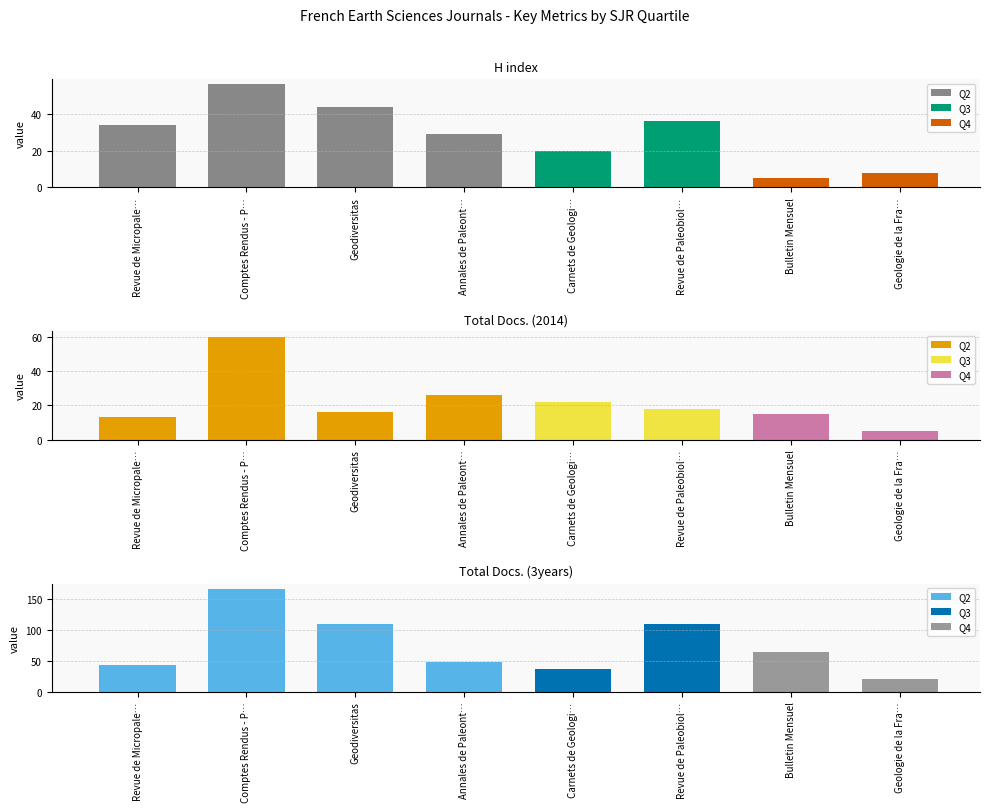

At how many categories does at least one series exceed 53?

4